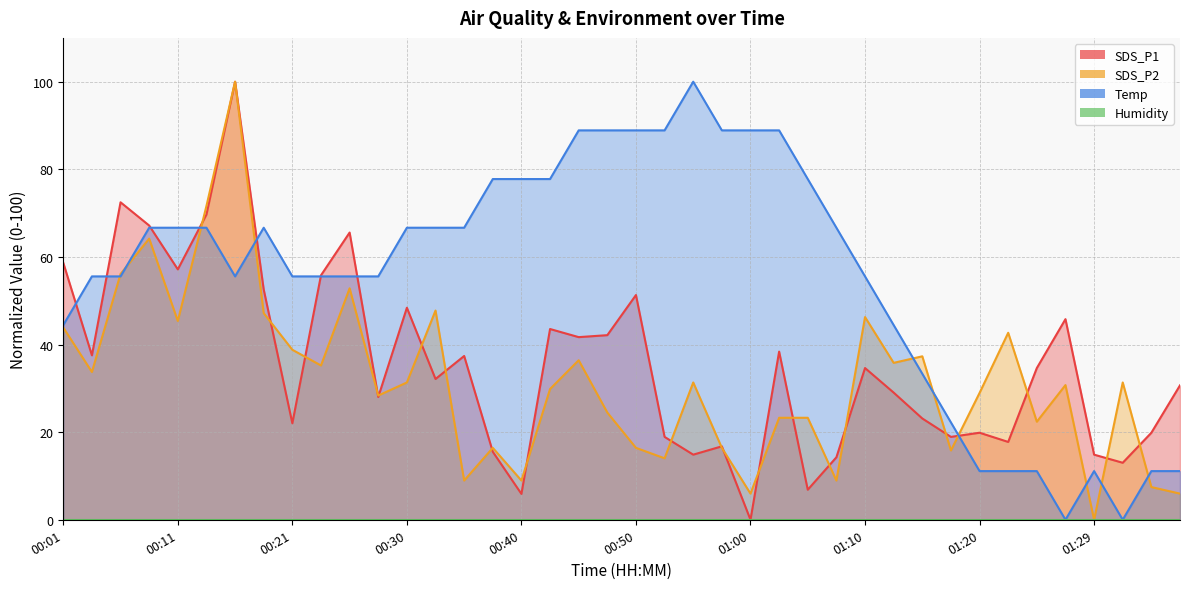

Where do SDS_P2 and Temp first cross each other?

00:03 and 00:06